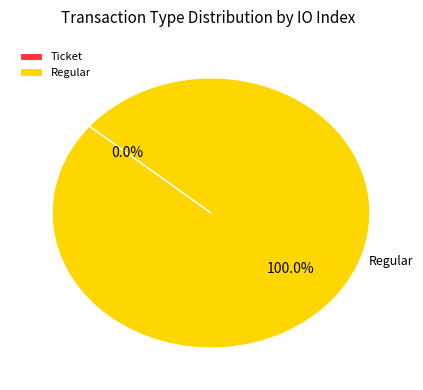

Does Regular account for over 50% of the chart?

Yes